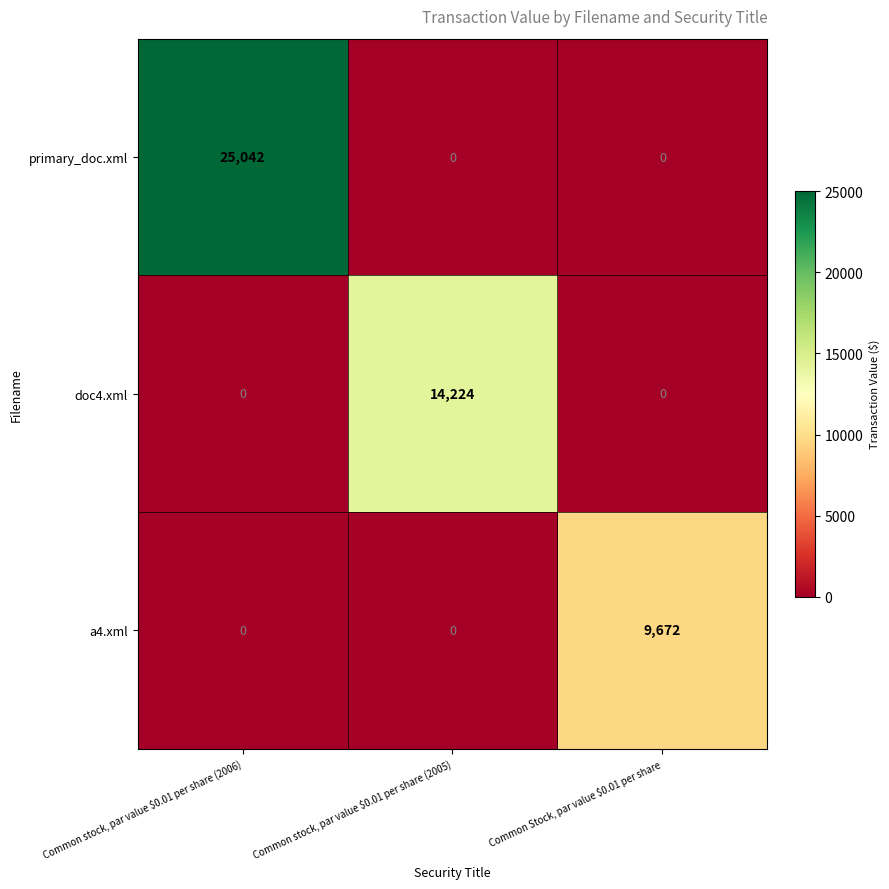

Which series changed the most between Common stock, par value $0.01 per share (2006) and Common Stock, par value $0.01 per share?

primary_doc.xml